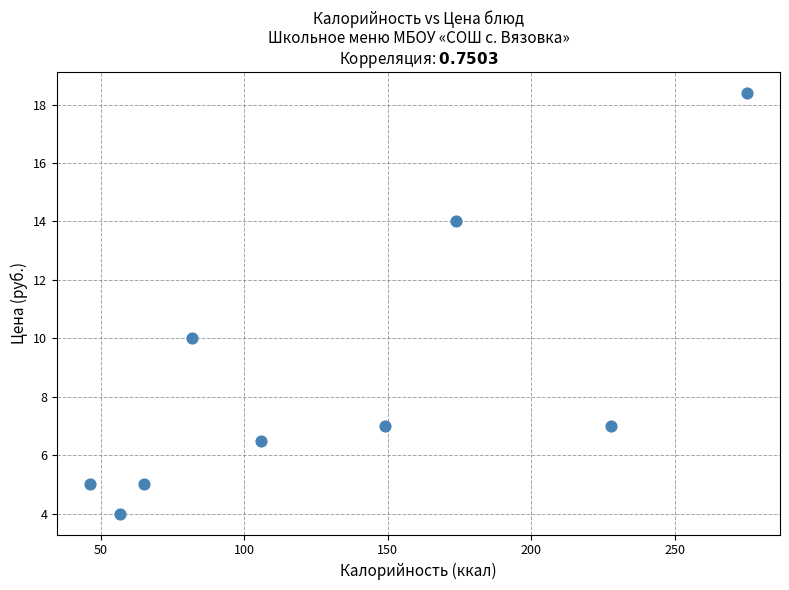

What Y value in the scatter plot is closest to 11?

10.0